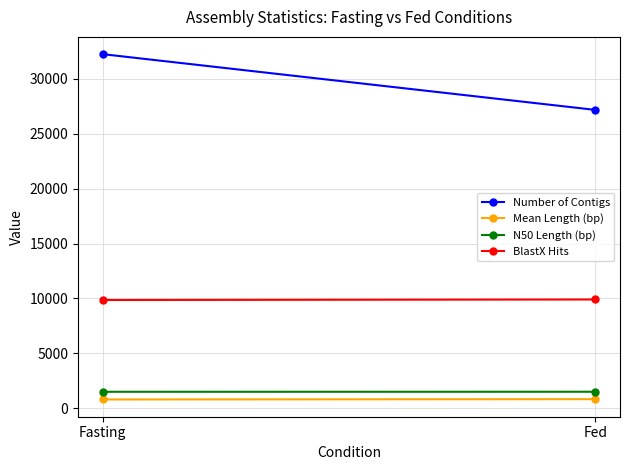

Reading left to right, list all the values displayed in this chart.

Number of Contigs: Fasting=32249.0	Fed=27172.0
Mean Length (bp): Fasting=797.5	Fed=824.6
N50 Length (bp): Fasting=1496.0	Fed=1499.0
BlastX Hits: Fasting=9857.0	Fed=9903.0